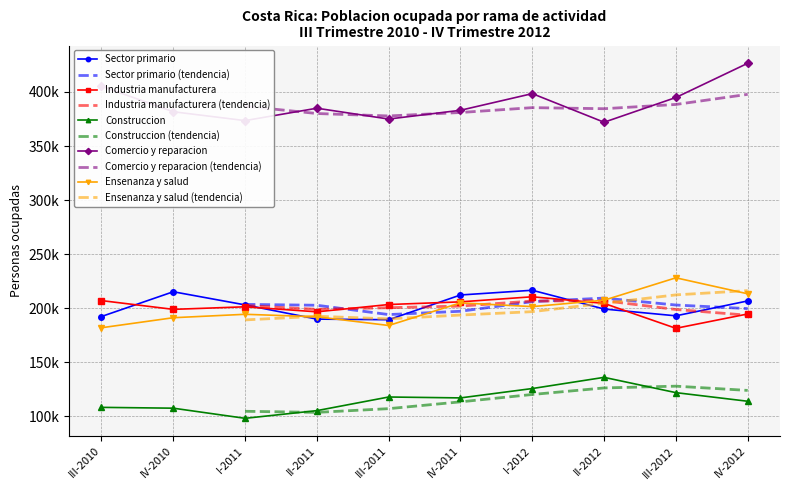

Rank the series by their maximum value, from highest to lowest.

Comercio y reparacion, Ensenanza y salud, Sector primario, Industria manufacturera, Construccion